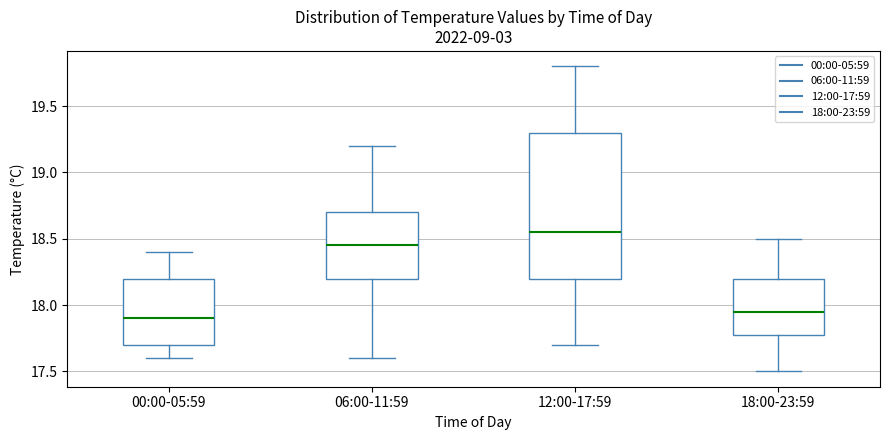

Where does the lower whisker of the box for 18:00-23:59 end on the y-axis? The values are not printed on the chart, so give them approximately, as read against the axis.

17.50